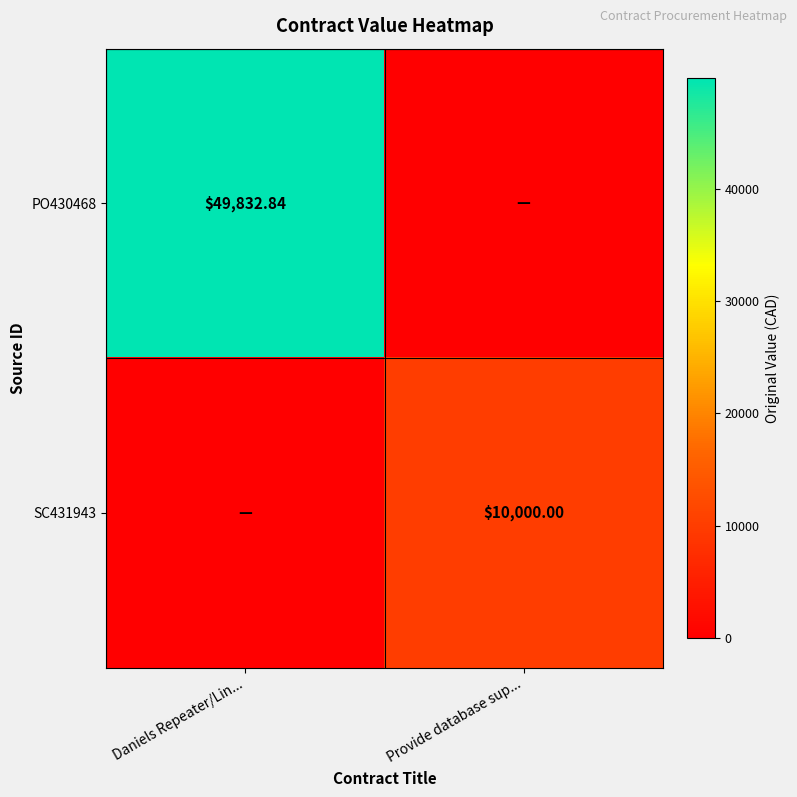

What is the total value across all series at Provide database sup...?

10000.0